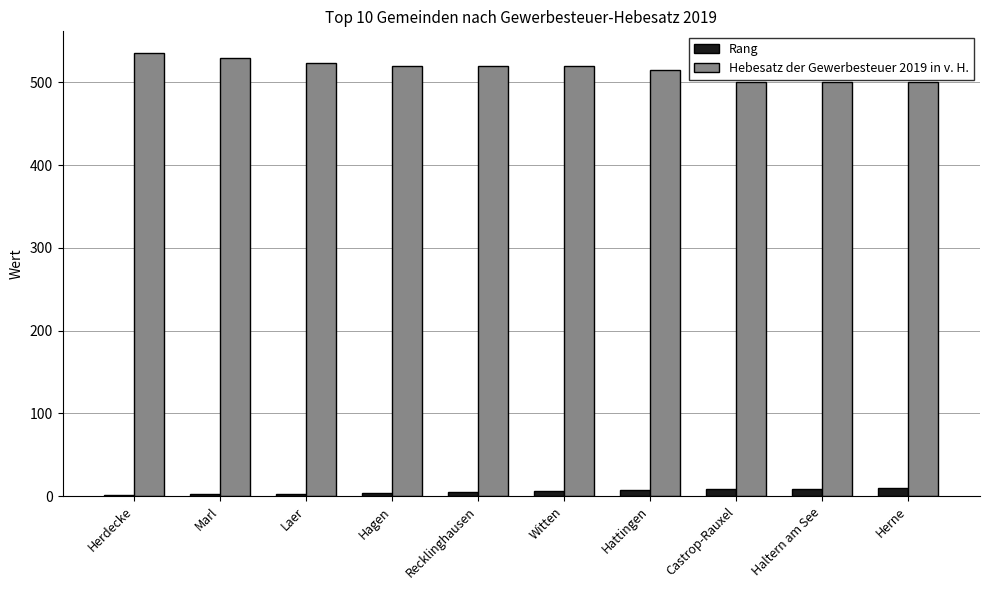

The value of Hebesatz der Gewerbesteuer 2019 in v. H. at Herdecke is 535. True or false?

True